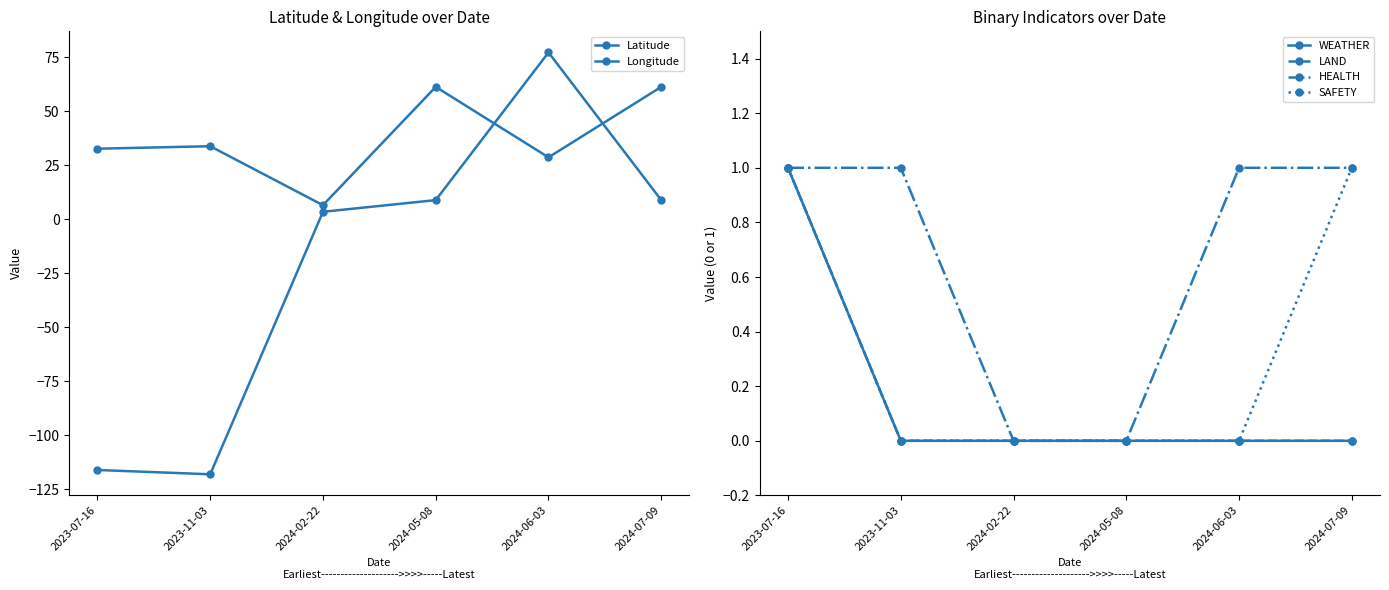

At which category does the chart reach its minimum across all series?

2023-11-03